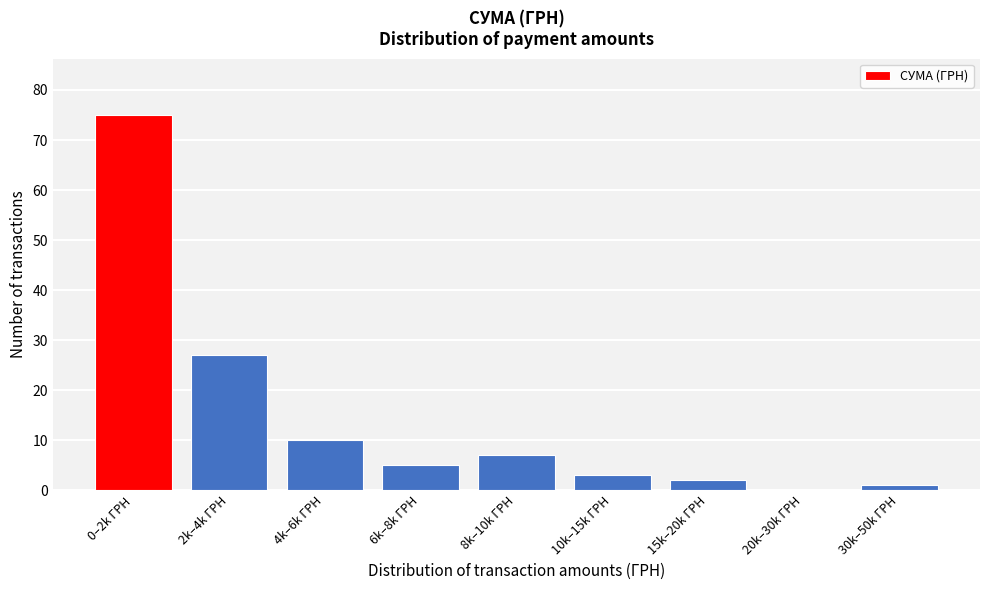

Reading right to left, list all the values displayed in this chart.

30k–50k ГРН=1	20k–30k ГРН=0	15k–20k ГРН=2	10k–15k ГРН=3	8k–10k ГРН=7	6k–8k ГРН=5	4k–6k ГРН=10	2k–4k ГРН=27	0–2k ГРН=75